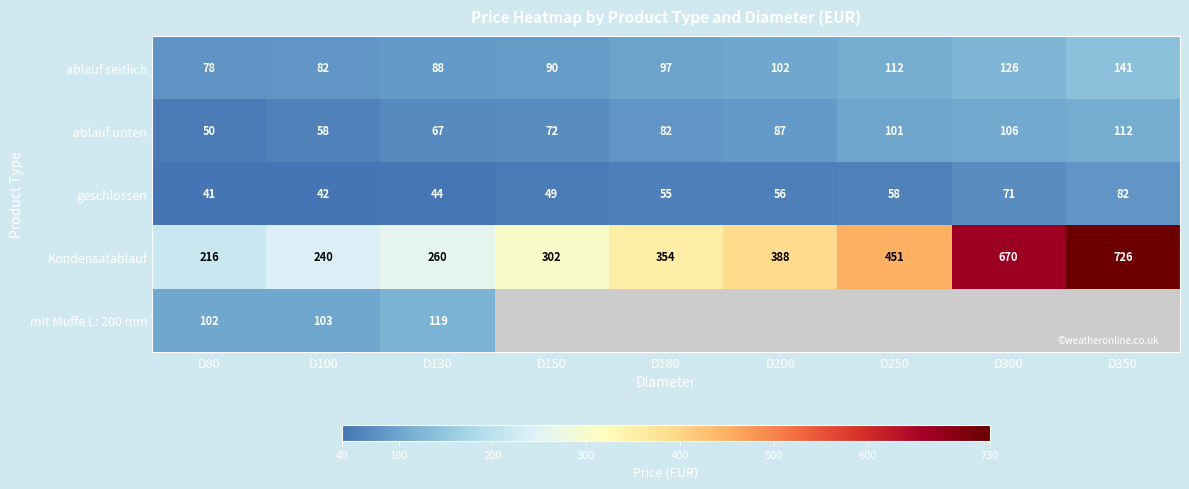

Is it true that geschlossen equals 67 at D150?

False